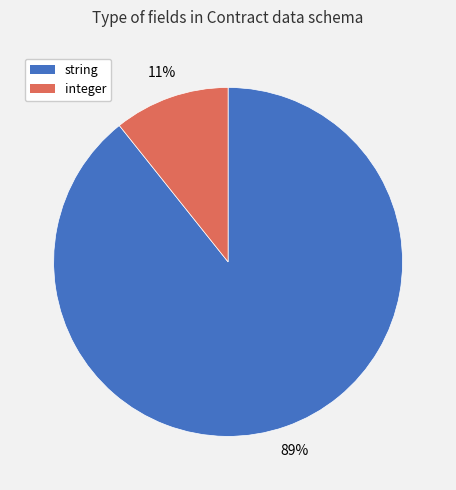

Which category has the smallest portion of the pie?

integer